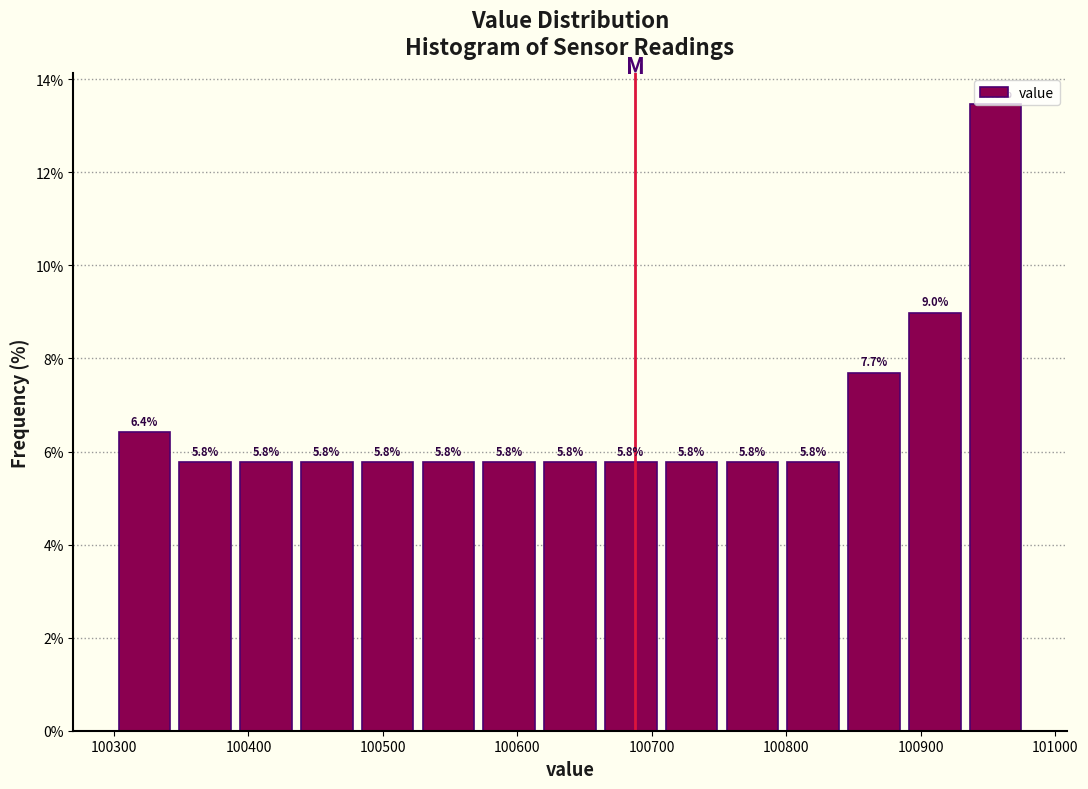

Reading left to right, list every bar in this chart as the range it spans on the x-axis followed by its height. The bar edges are not printed on the chart, so give them approximately, as read against the axis.

100300 to 100350: 6.4
100350 to 100390: 5.8
100390 to 100440: 5.8
100440 to 100480: 5.8
100480 to 100530: 5.8
100530 to 100570: 5.8
100570 to 100620: 5.8
100620 to 100660: 5.8
100660 to 100710: 5.8
100710 to 100750: 5.8
100750 to 100800: 5.8
100800 to 100840: 5.8
100840 to 100890: 7.7
100890 to 100930: 9.0
100930 to 100980: 13.5